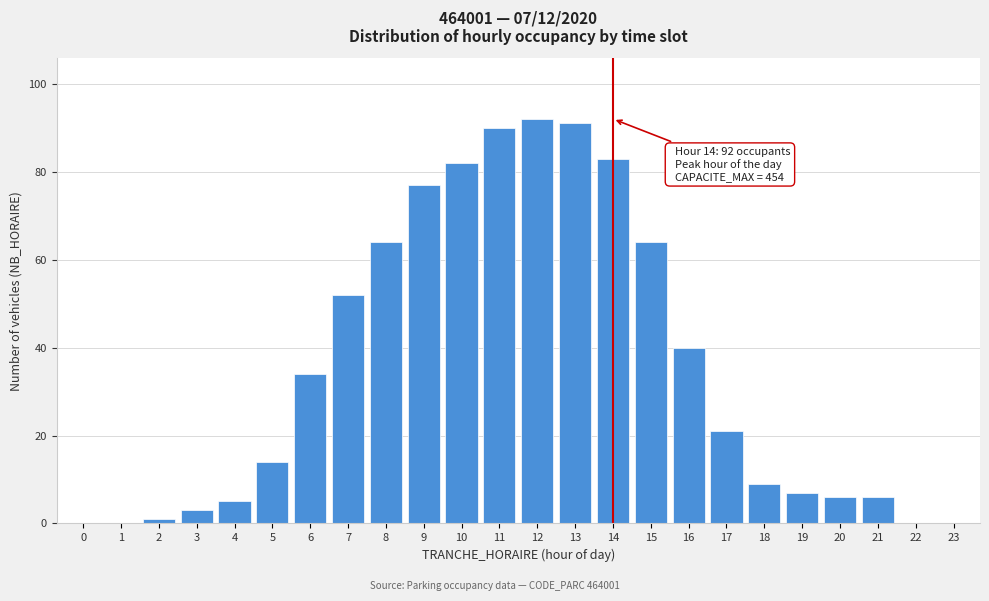

Reading left to right, list all the values displayed in this chart.

0=0	1=0	2=1	3=3	4=5	5=14	6=34	7=52	8=64	9=77	10=82	11=90	12=92	13=91	14=83	15=64	16=40	17=21	18=9	19=7	20=6	21=6	22=0	23=0